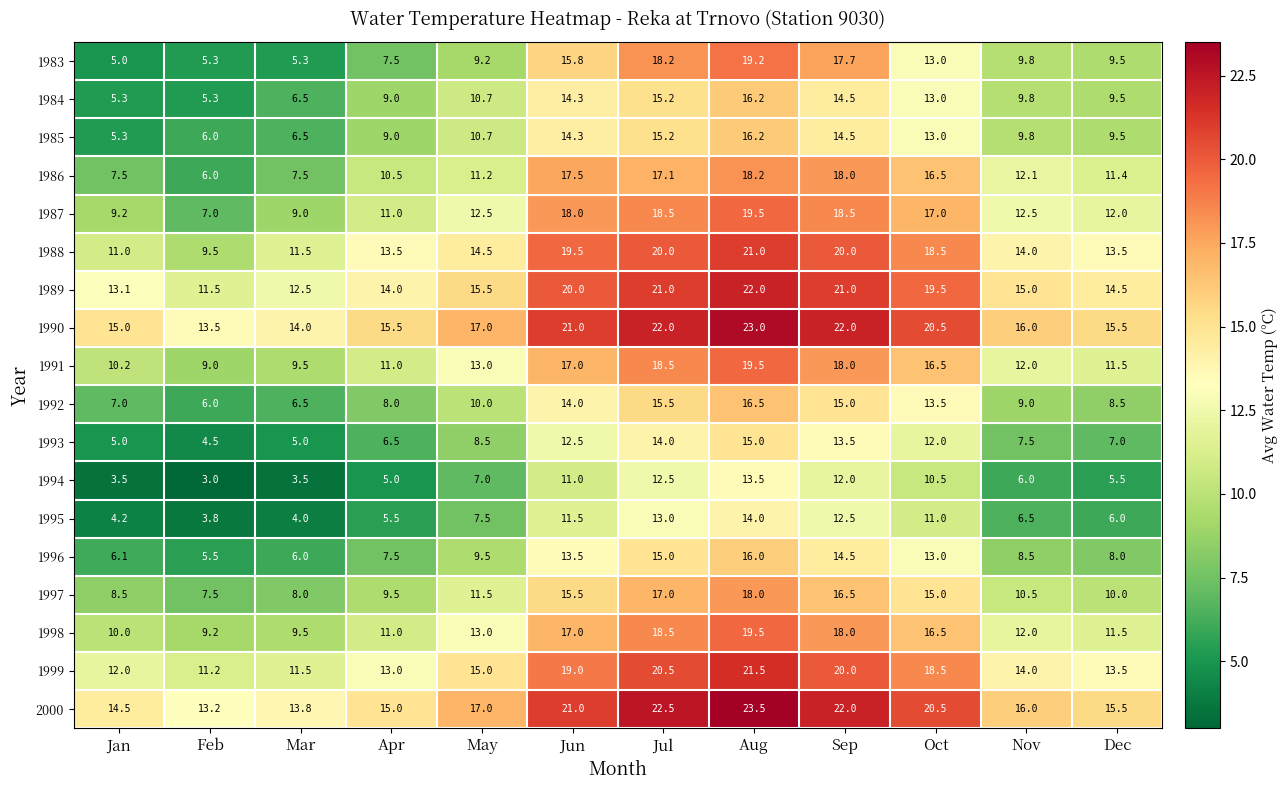

Which category has the lowest value in the 1987 series?

Feb